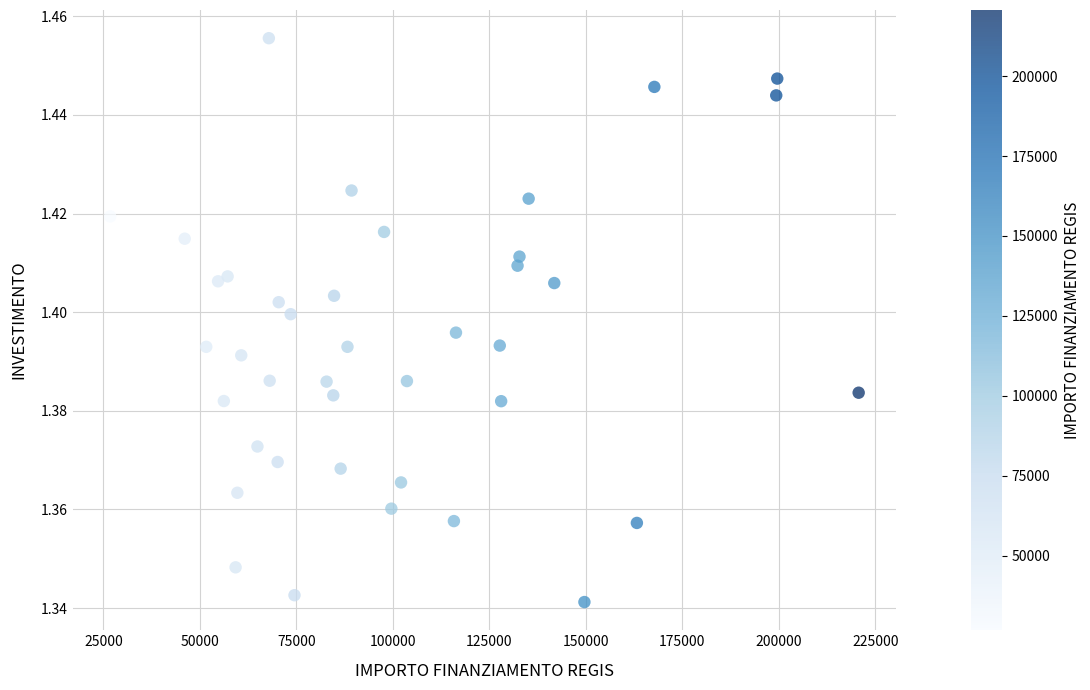

What is the range of X values (max minus min)?

193933.1